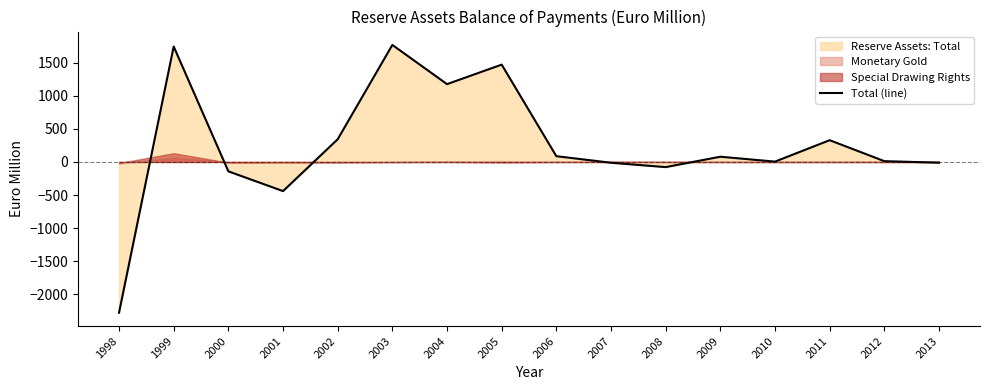

Where is the data nearest to the value -255?

2000